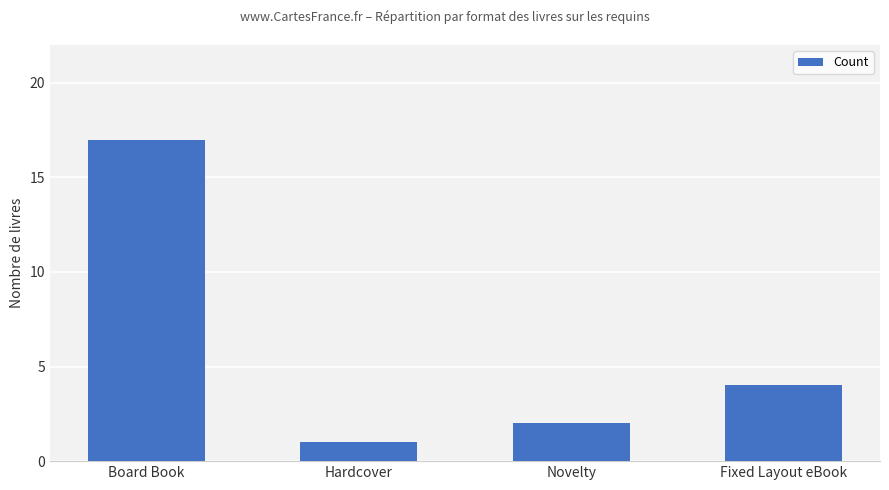

What is the label of the 3rd bar from the left?

Novelty